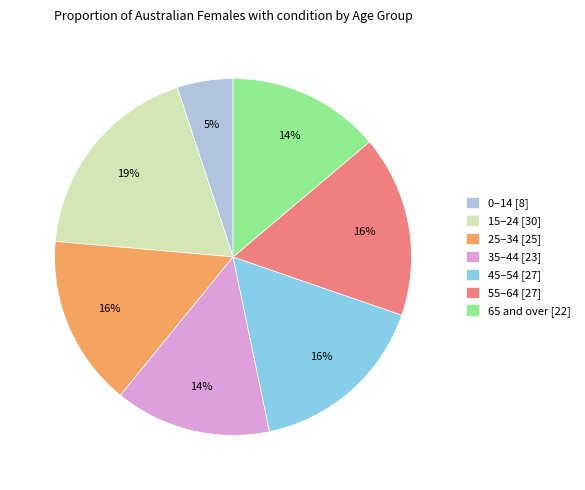

To the nearest percent, what is the average slice percentage?

14%